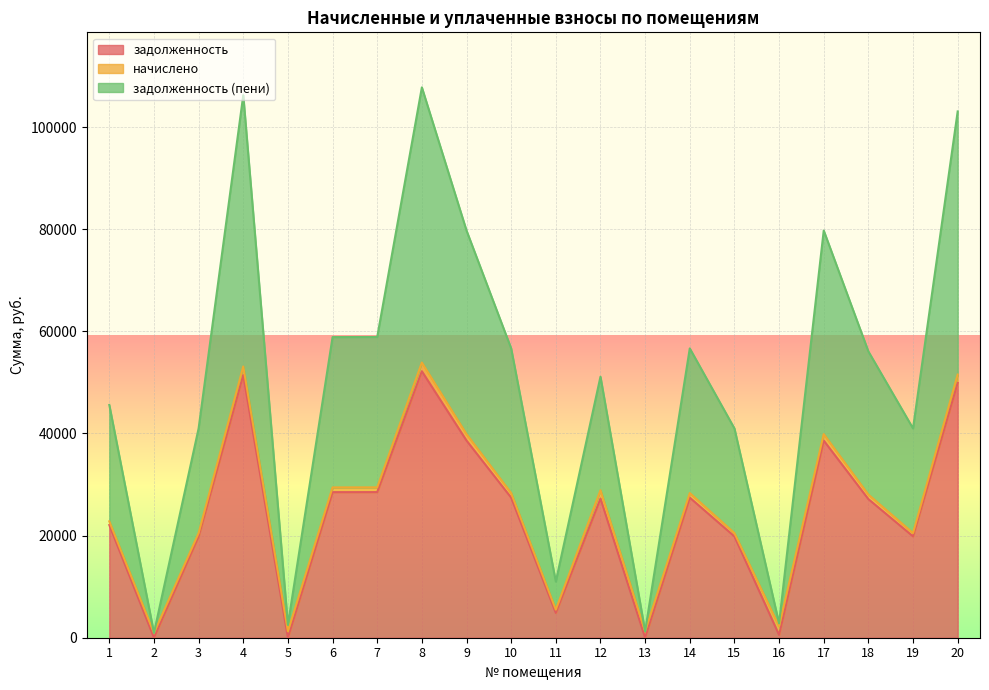

What is the highest value of the задолженность series?

52188.0